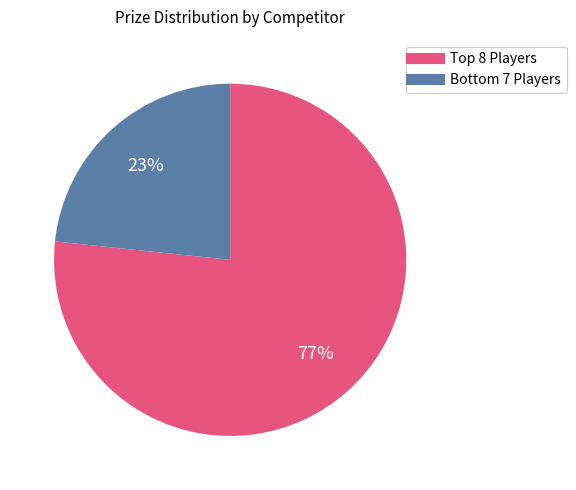

Is there any slice that represents more than half of the pie?

Yes